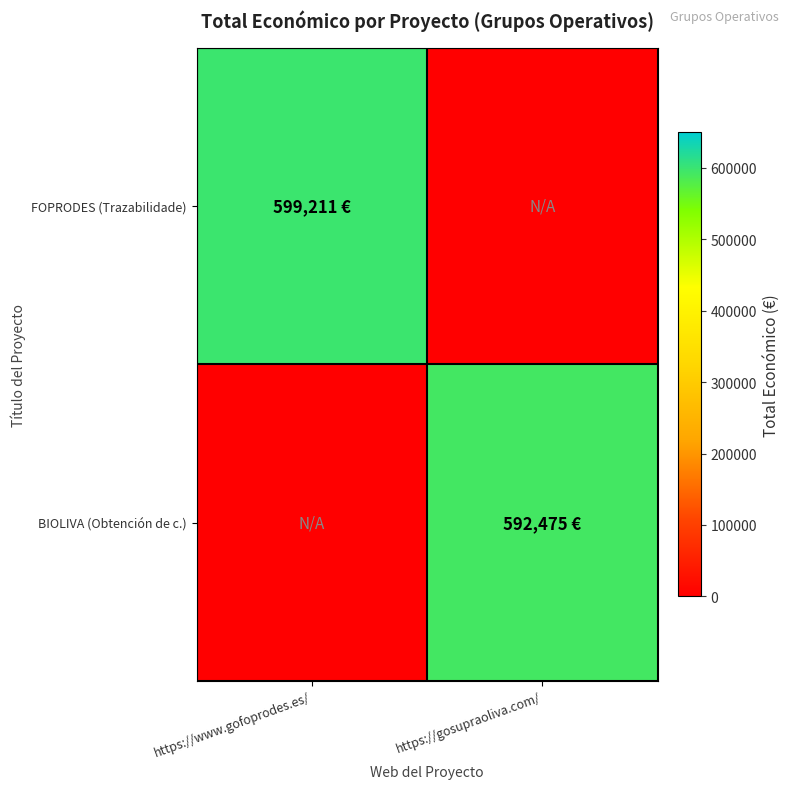

List the series in order of their peak value, lowest first.

BIOLIVA (Obtención de c.), FOPRODES (Trazabilidade)